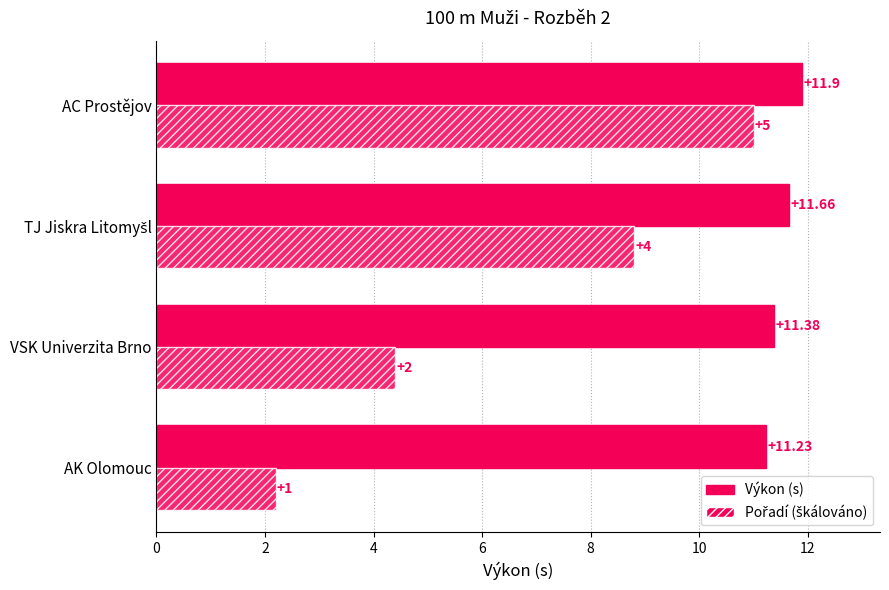

What is the difference between the second highest and minimum values in the Výkon (s) series?

0.4